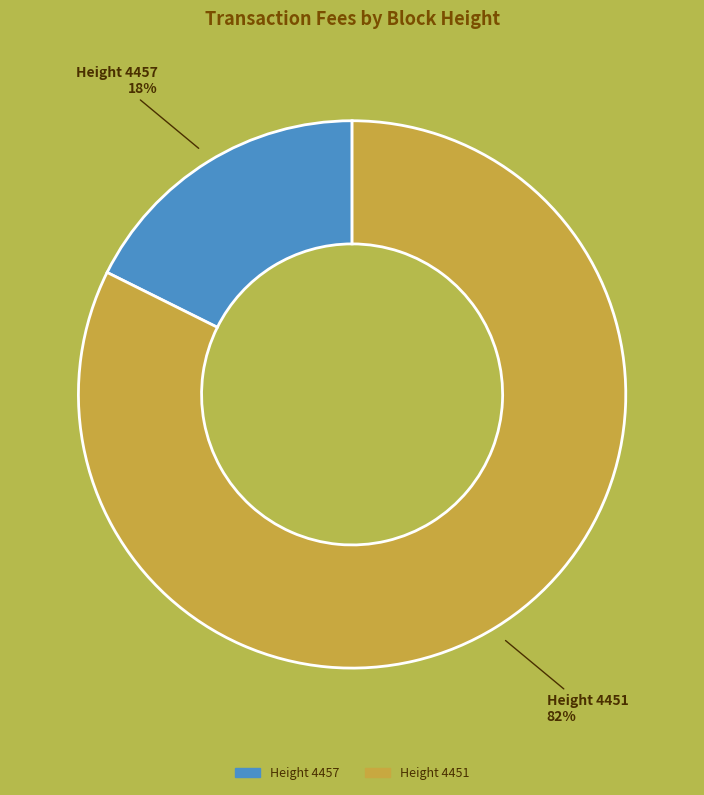

To the nearest percent, what is the average slice percentage?

50%